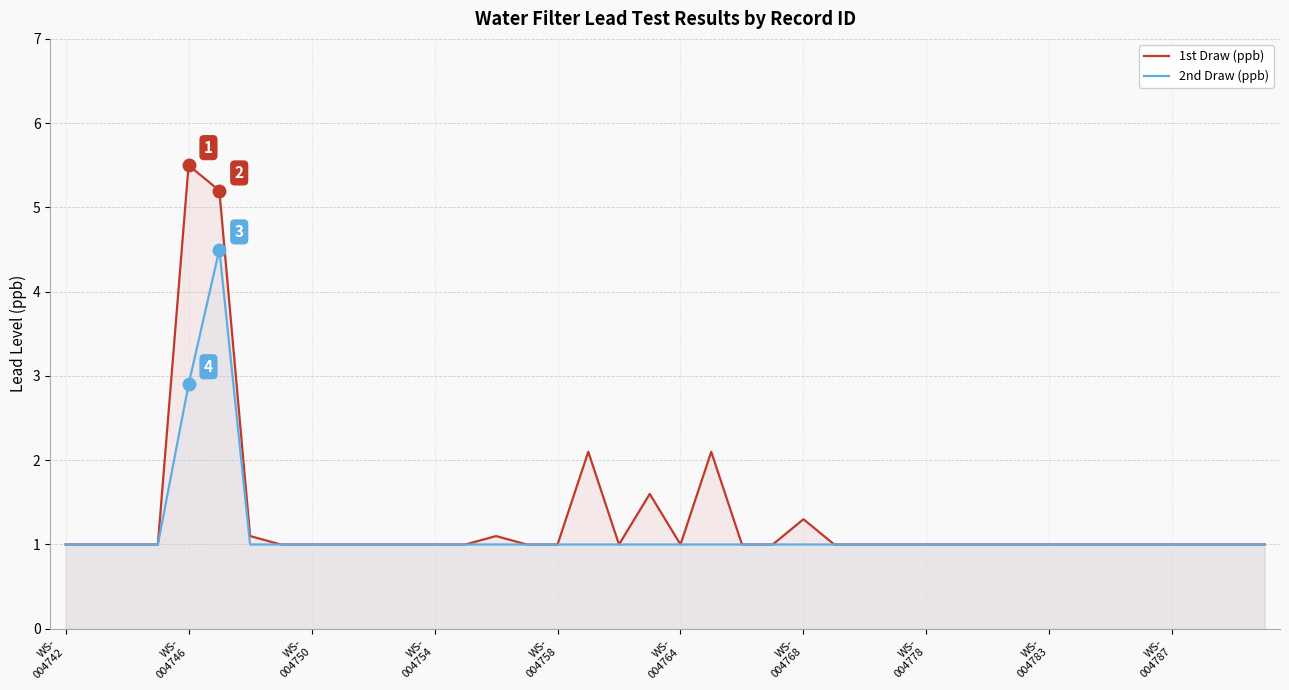

True or false: 2nd Draw (ppb) has more than 2 points higher than both neighbors.

False